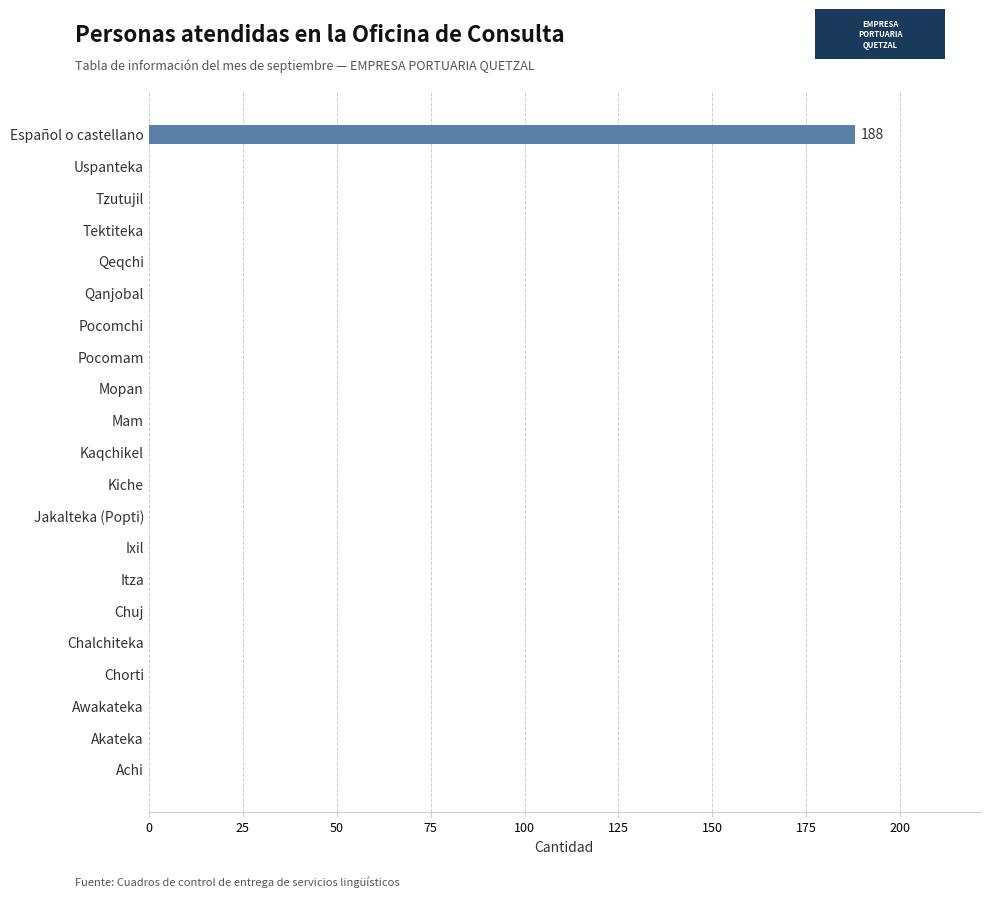

Reading bottom to top, transcribe all the data shown in this chart.

Achi=0	Akateka=0	Awakateka=0	Chorti=0	Chalchiteka=0	Chuj=0	Itza=0	Ixil=0	Jakalteka (Popti)=0	Kiche=0	Kaqchikel=0	Mam=0	Mopan=0	Pocomam=0	Pocomchi=0	Qanjobal=0	Qeqchi=0	Tektiteka=0	Tzutujil=0	Uspanteka=0	Español o castellano=188